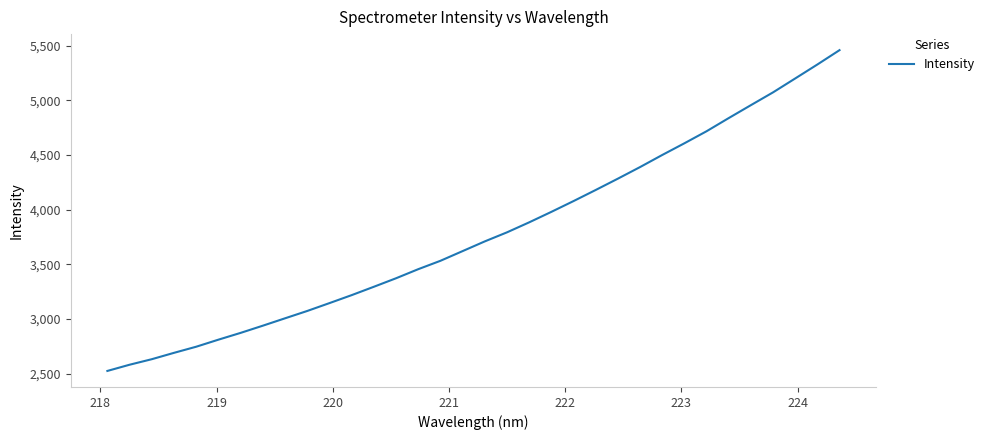

True or false: the data has more than 2 interior local peaks.

False